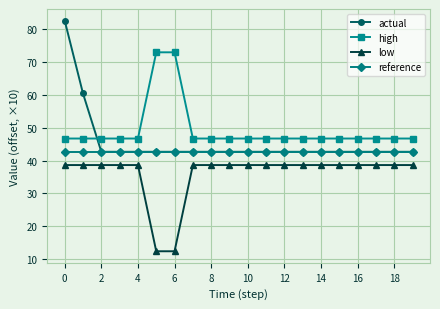

What is the highest value of the reference series?

42.7